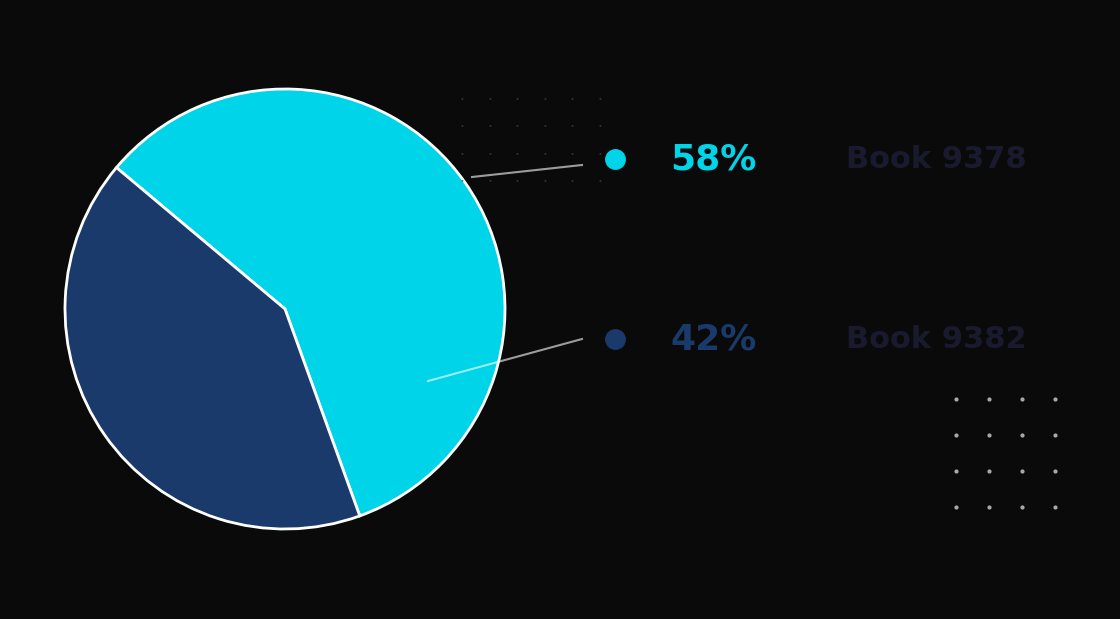

How many slices are in this pie chart?

2